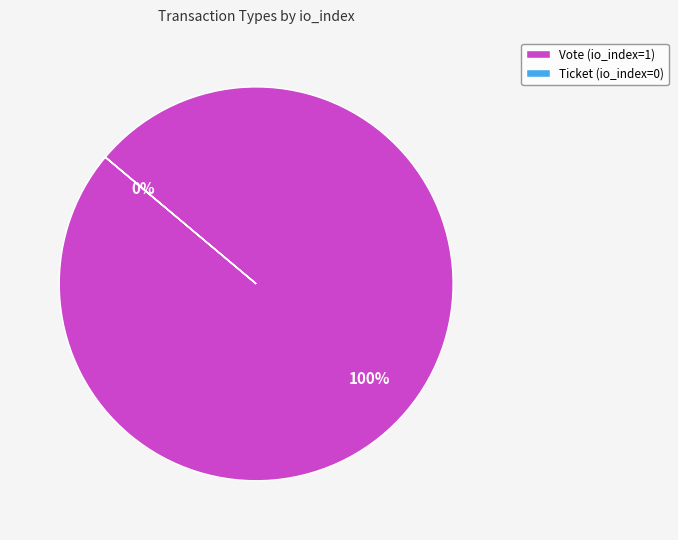

Do Vote and Ticket together represent more than half of the pie?

Yes